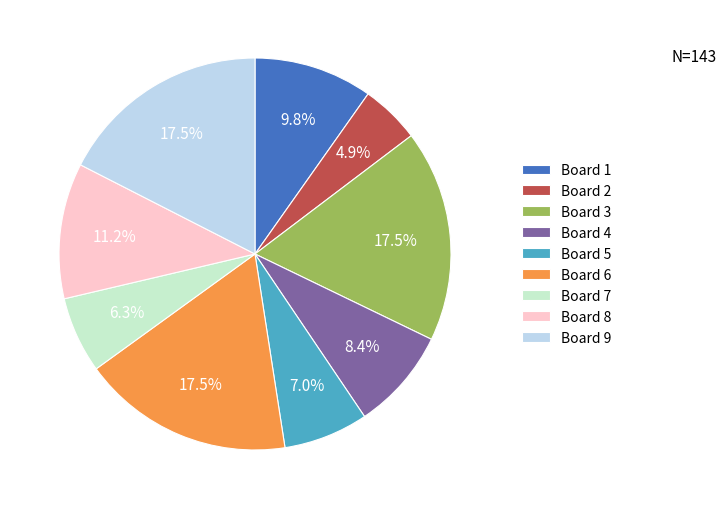

Which category has the smallest portion of the pie?

Board 2